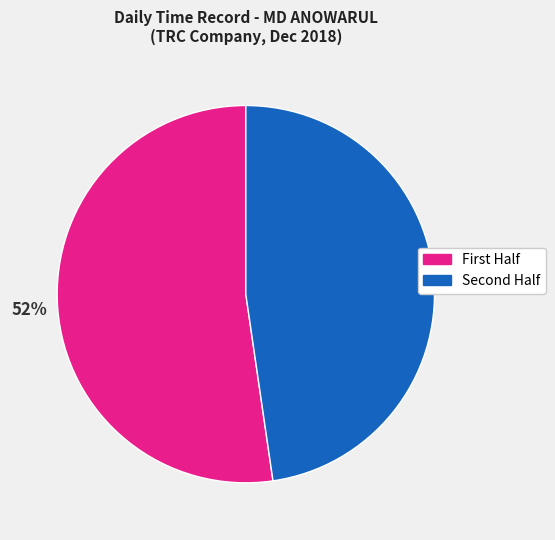

How many segments does this pie chart have?

2